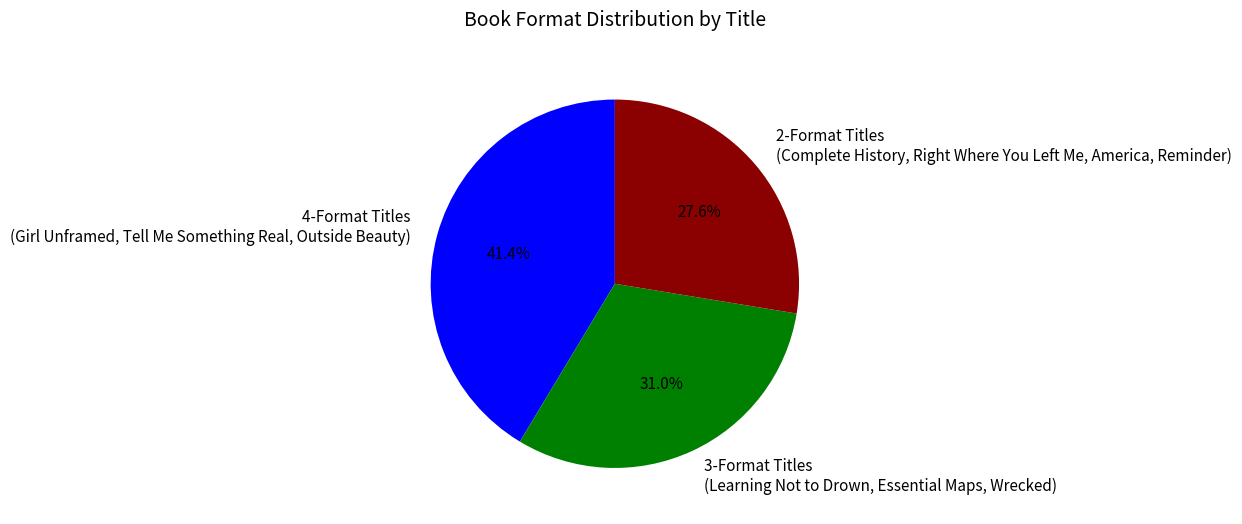

Which slice is the largest?

4-Format Titles (Girl Unframed, Tell Me Something Real, Outside Beauty)